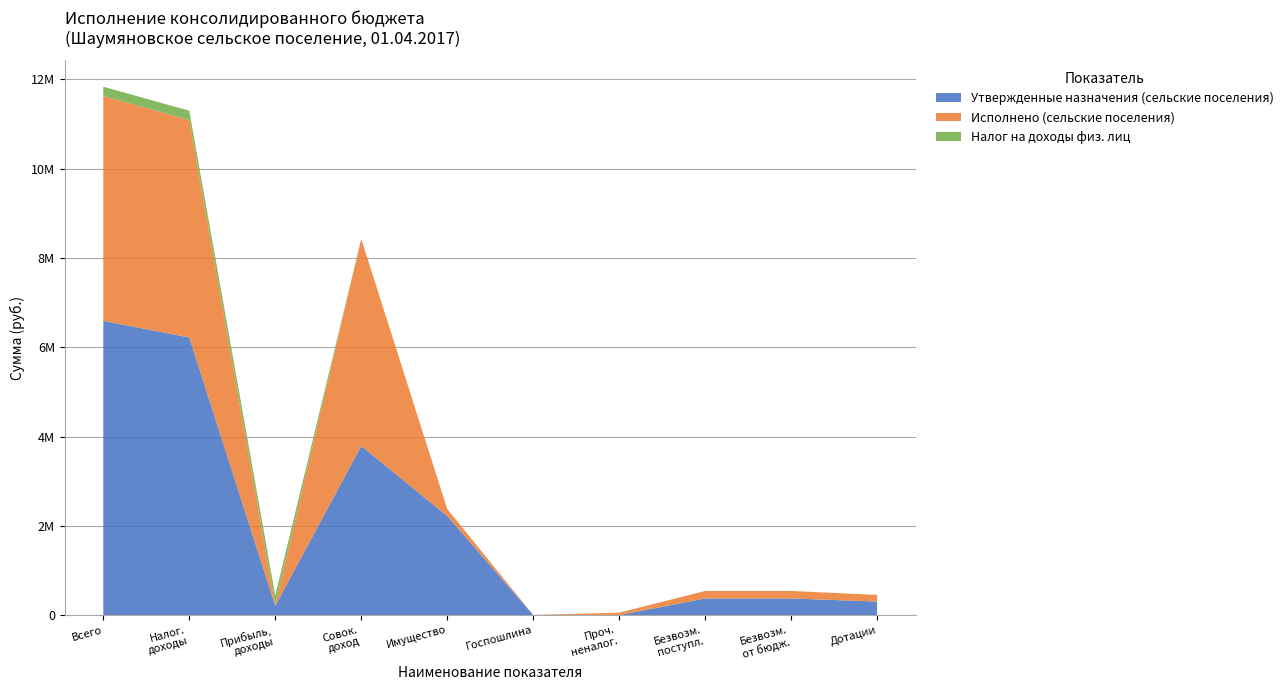

Reading left to right, what are all the values shown in this chart?

Утвержденные назначения (сельские поселения): Доходы бюджета - Всего=6590500.0	НАЛОГОВЫЕ И НЕНАЛОГОВЫЕ ДОХОДЫ=6219100.0	НАЛОГИ НА ПРИБЫЛЬ, ДОХОДЫ=208500.0	НАЛОГИ НА СОВОКУПНЫЙ ДОХОД=3788600.0	НАЛОГИ НА ИМУЩЕСТВО=2219800.0	ГОСУДАРСТВЕННАЯ ПОШЛИНА=2200.0	ПРОЧИЕ НЕНАЛОГОВЫЕ ДОХОДЫ=0.0	БЕЗВОЗМЕЗДНЫЕ ПОСТУПЛЕНИЯ=371400.0	БЕЗВОЗМЕЗДНЫЕ ПОСТУПЛЕНИЯ ОТ ДРУГИХ БЮДЖЕТОВ=371400.0	Дотации бюджетам=301900.0
Исполнено (сельские поселения): Доходы бюджета - Всего=5039400.2	НАЛОГОВЫЕ И НЕНАЛОГОВЫЕ ДОХОДЫ=4871875.2	НАЛОГИ НА ПРИБЫЛЬ, ДОХОДЫ=21571.7	НАЛОГИ НА СОВОКУПНЫЙ ДОХОД=4640696.7	НАЛОГИ НА ИМУЩЕСТВО=155606.8	ГОСУДАРСТВЕННАЯ ПОШЛИНА=0.0	ПРОЧИЕ НЕНАЛОГОВЫЕ ДОХОДЫ=54000.0	БЕЗВОЗМЕЗДНЫЕ ПОСТУПЛЕНИЯ=167525.0	БЕЗВОЗМЕЗДНЫЕ ПОСТУПЛЕНИЯ ОТ ДРУГИХ БЮДЖЕТОВ=167525.0	Дотации бюджетам=150000.0
Налог на доходы физ. лиц: Доходы бюджета - Всего=208500.0	НАЛОГОВЫЕ И НЕНАЛОГОВЫЕ ДОХОДЫ=208500.0	НАЛОГИ НА ПРИБЫЛЬ, ДОХОДЫ=208500.0	НАЛОГИ НА СОВОКУПНЫЙ ДОХОД=0.0	НАЛОГИ НА ИМУЩЕСТВО=0.0	ГОСУДАРСТВЕННАЯ ПОШЛИНА=0.0	ПРОЧИЕ НЕНАЛОГОВЫЕ ДОХОДЫ=0.0	БЕЗВОЗМЕЗДНЫЕ ПОСТУПЛЕНИЯ=0.0	БЕЗВОЗМЕЗДНЫЕ ПОСТУПЛЕНИЯ ОТ ДРУГИХ БЮДЖЕТОВ=0.0	Дотации бюджетам=0.0